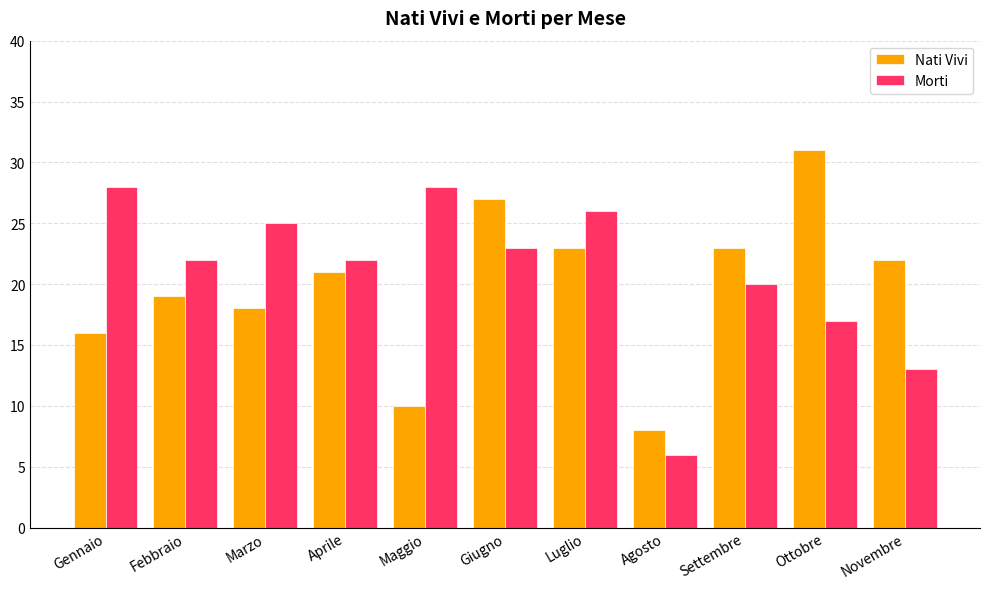

What is the difference between the second highest and minimum values in the Nati Vivi series?

19